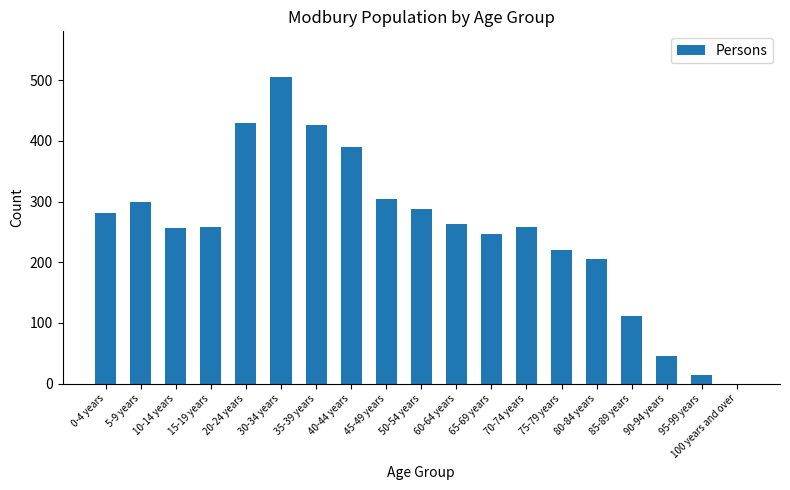

What is the change in value from 0-4 years to 70-74 years?

-23